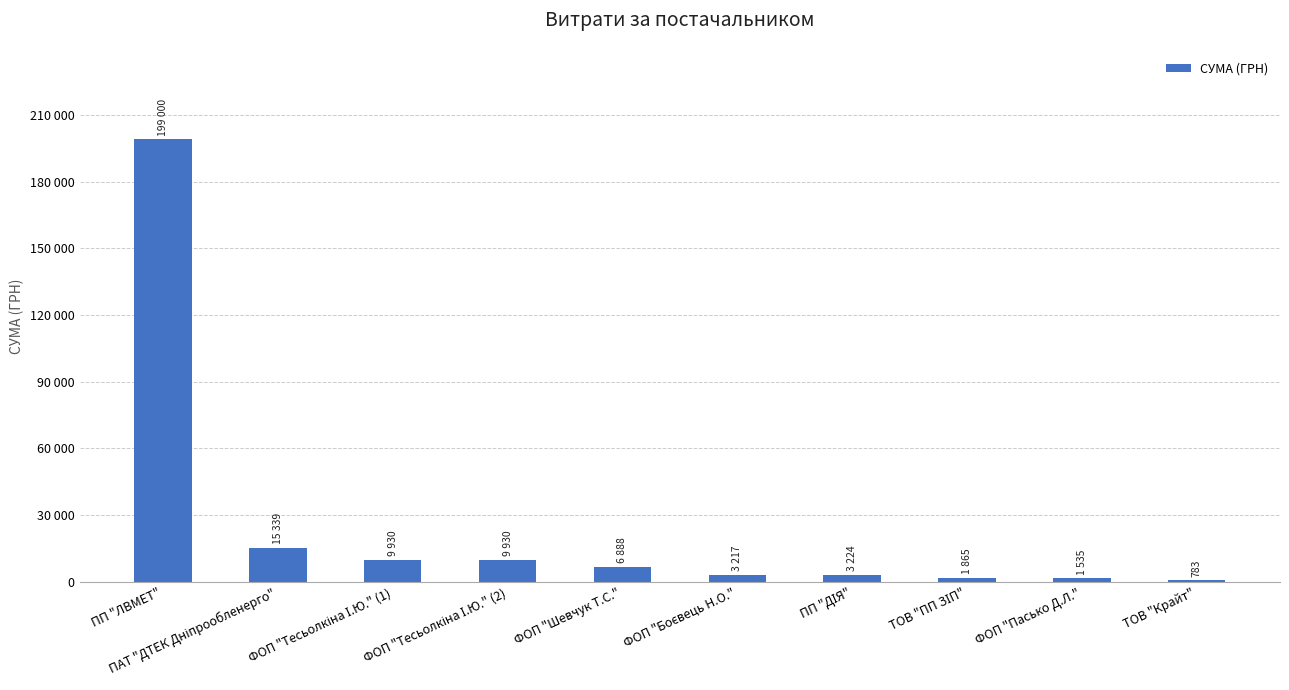

Which category has the highest value across all series?

ПП "ЛВМЕТ"